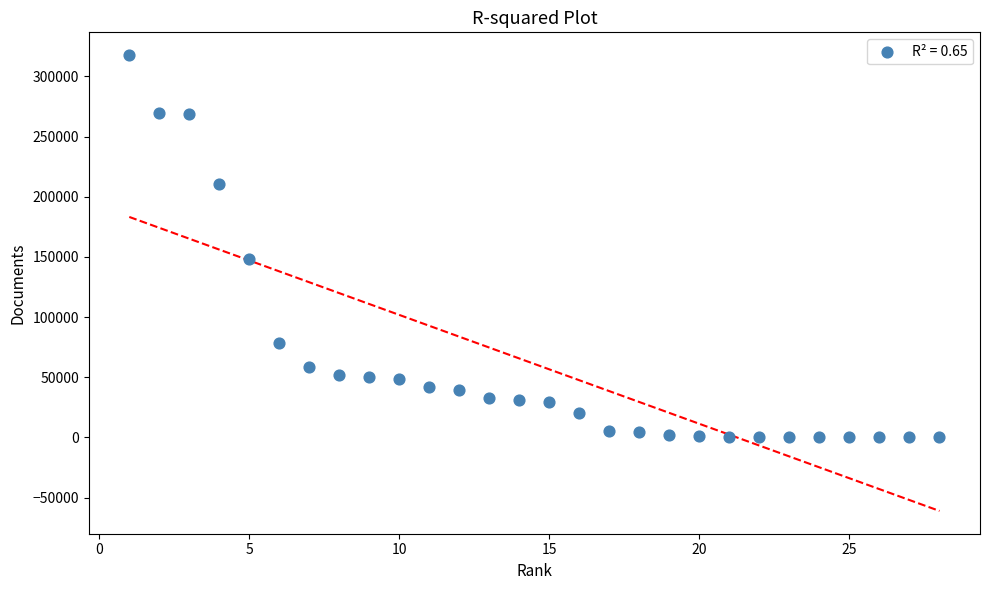

What Y value in the scatter plot is closest to 158847?

147895